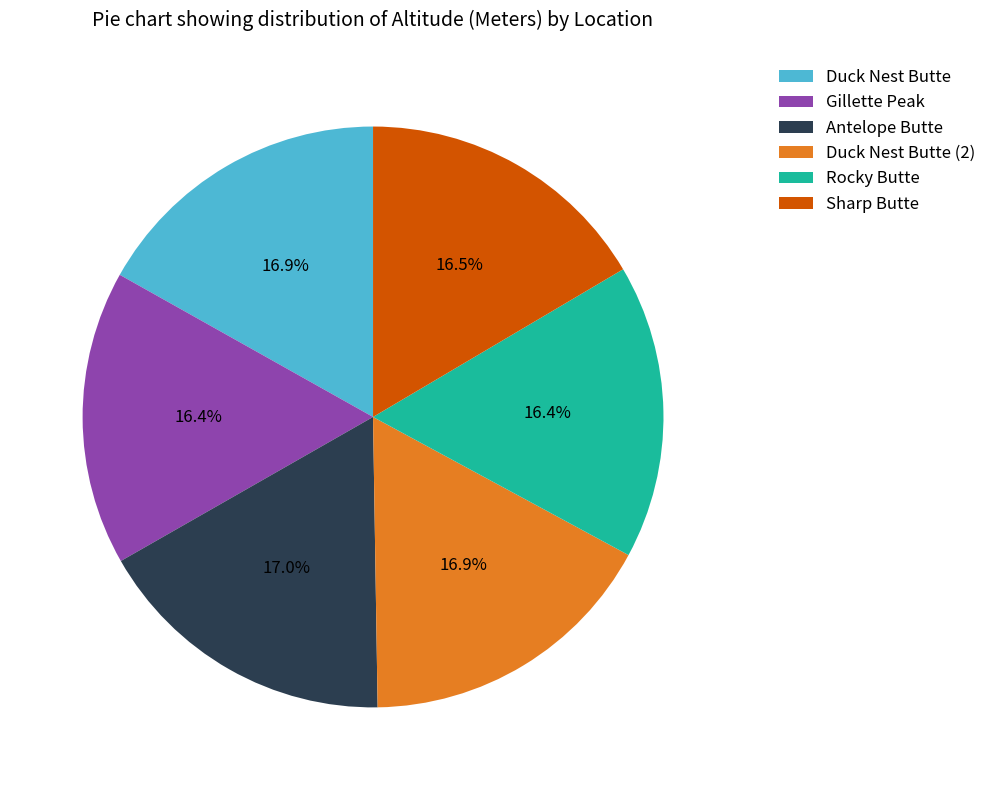

To the nearest percent, what percentage of the pie is Antelope Butte?

17%